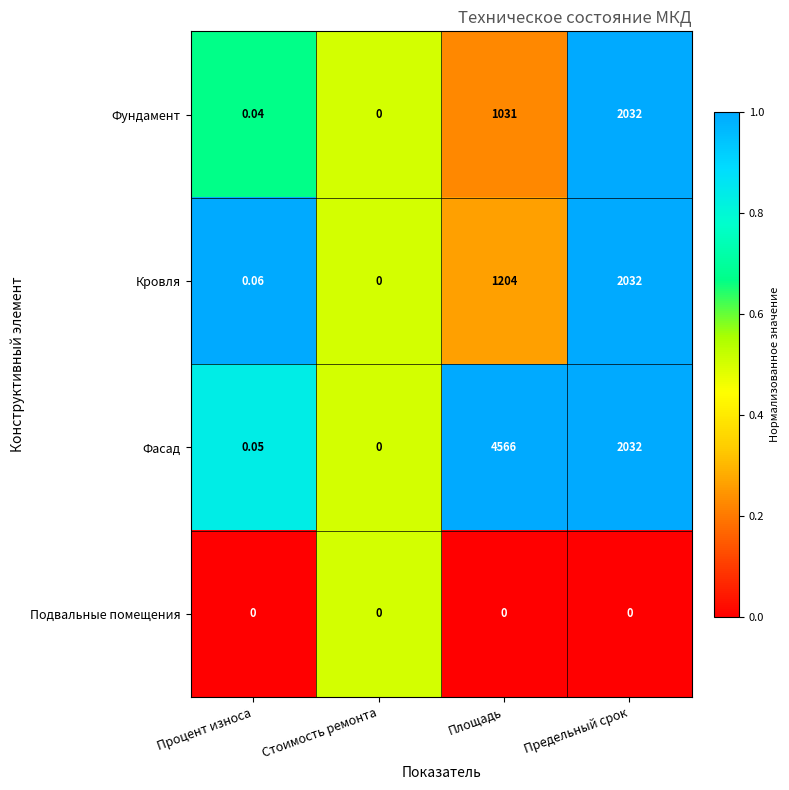

Which label corresponds to the largest value in the chart?

Площадь